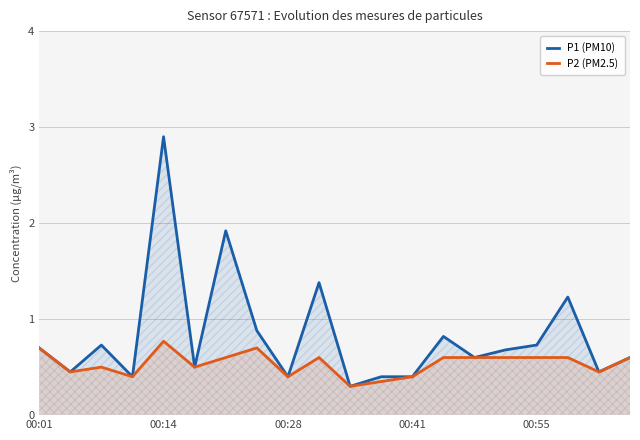

Which series has the widest spread of values?

P1 (PM10)